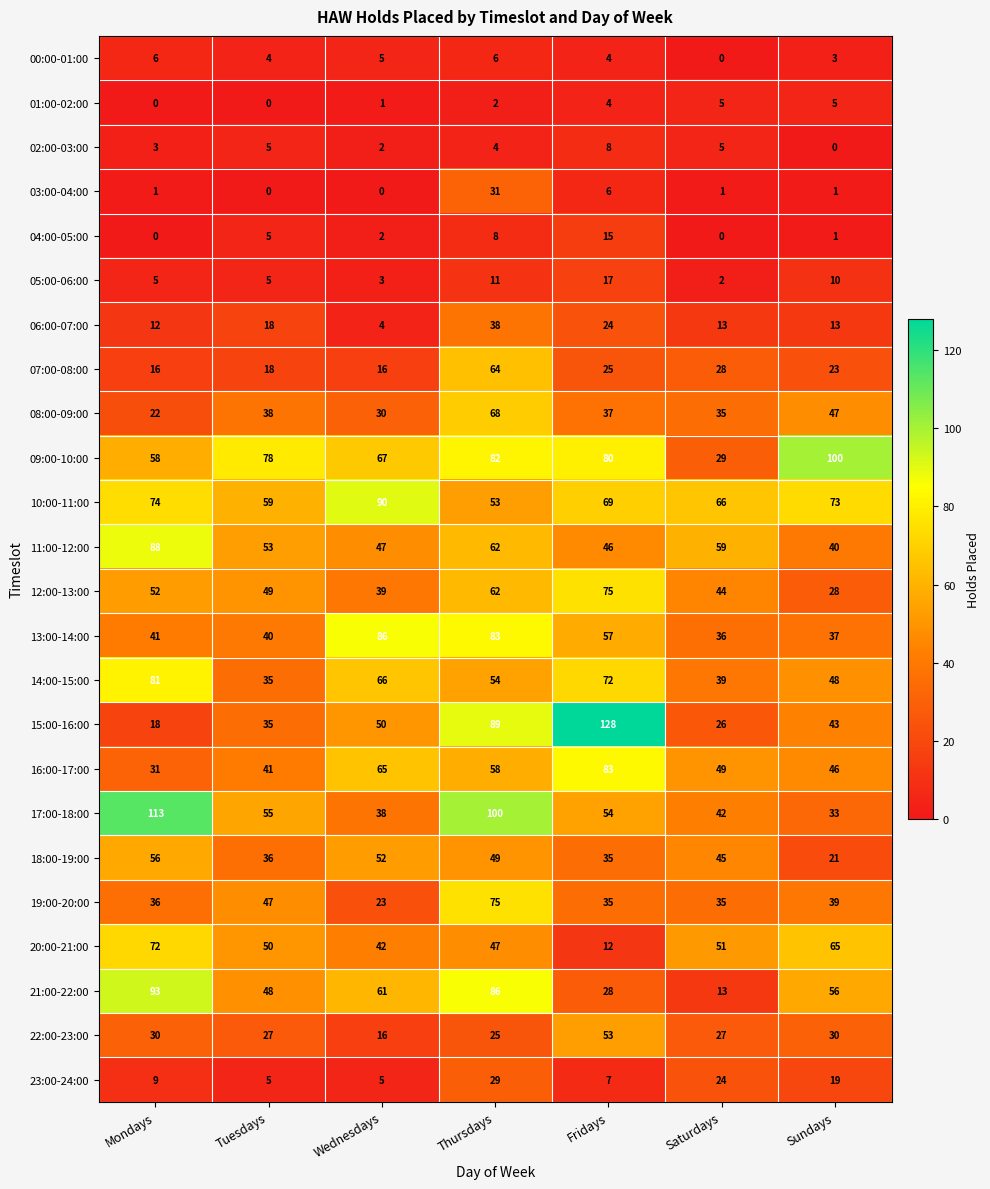

How many 08:00-09:00 values are between 30 and 47?

5